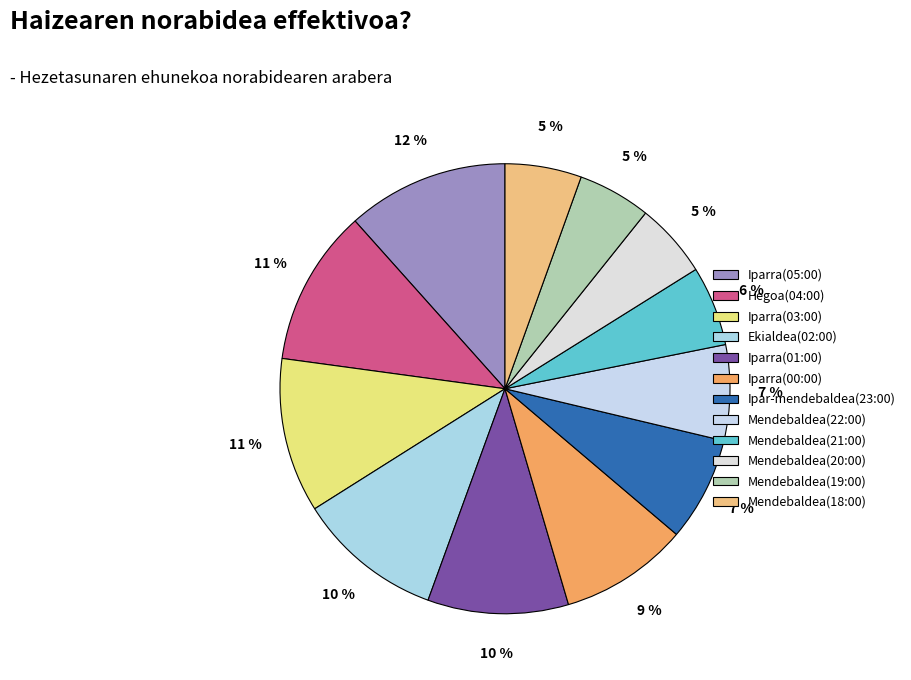

Approximately how many times larger is the value at Mendebaldea(19:00) compared to Iparra(01:00)?

0.5